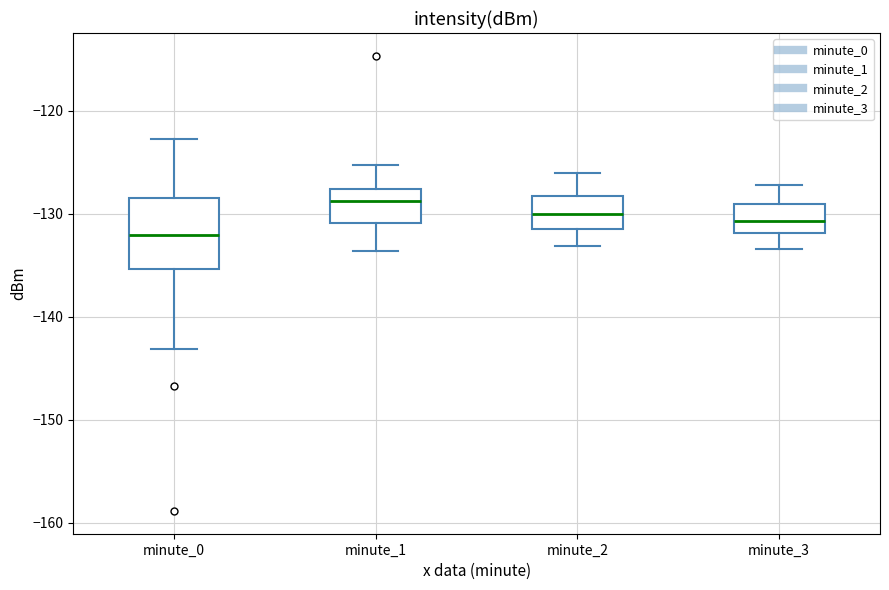

Where does the lower whisker of the box for minute_0 end on the y-axis? The values are not printed on the chart, so give them approximately, as read against the axis.

-143